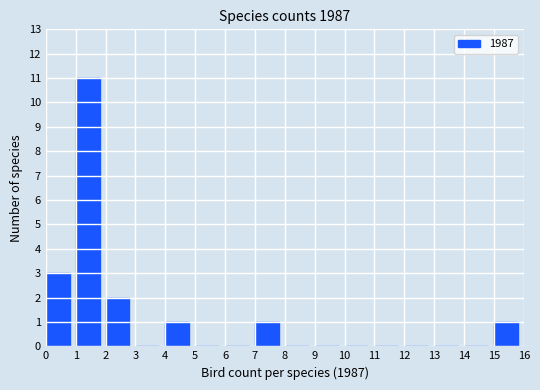

What is the height of the bar covering 0 to 1 on the x-axis? The values are not printed on the chart, so give them approximately, as read against the axis.

3